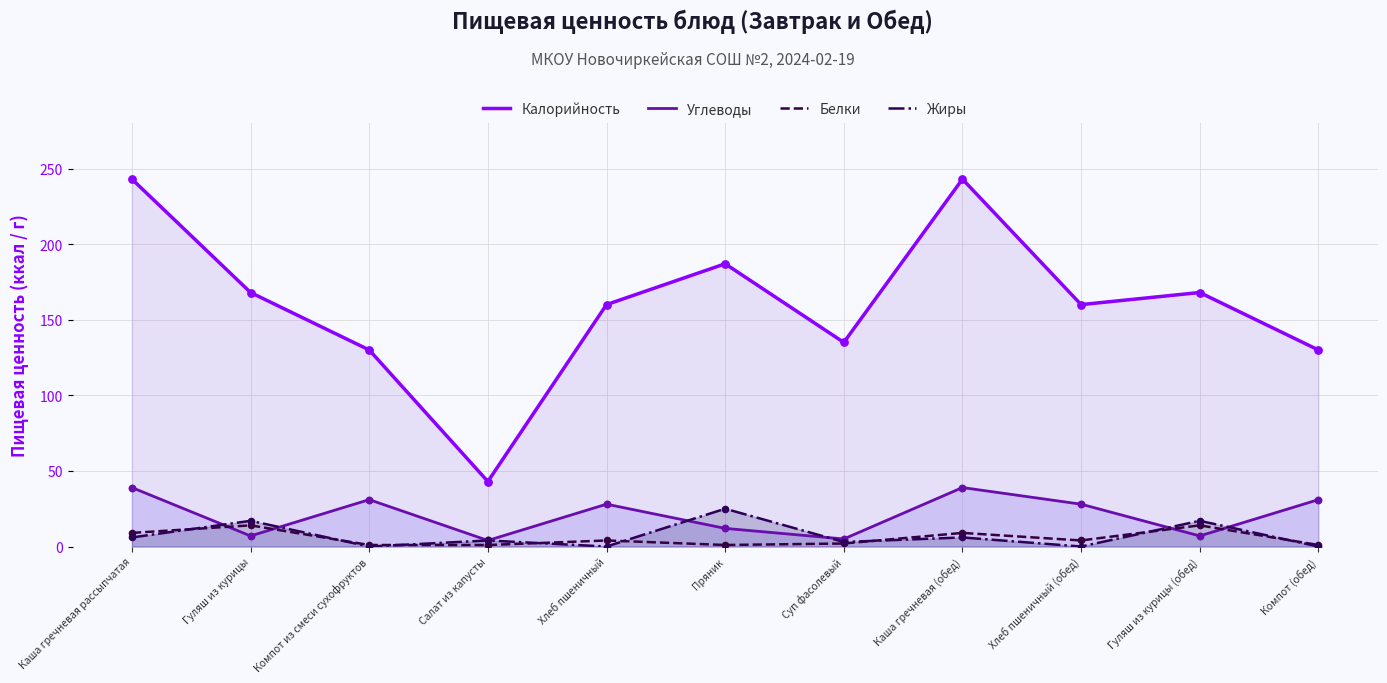

At how many categories does at least one series exceed 80?

10